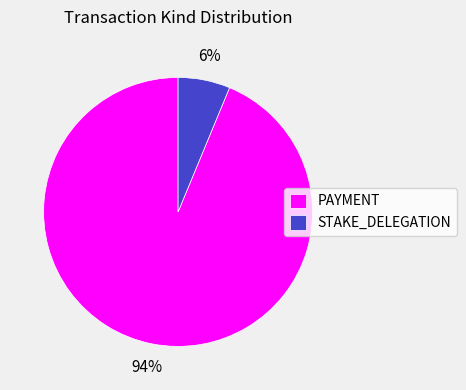

Do PAYMENT and STAKE_DELEGATION together represent more than half of the pie?

Yes